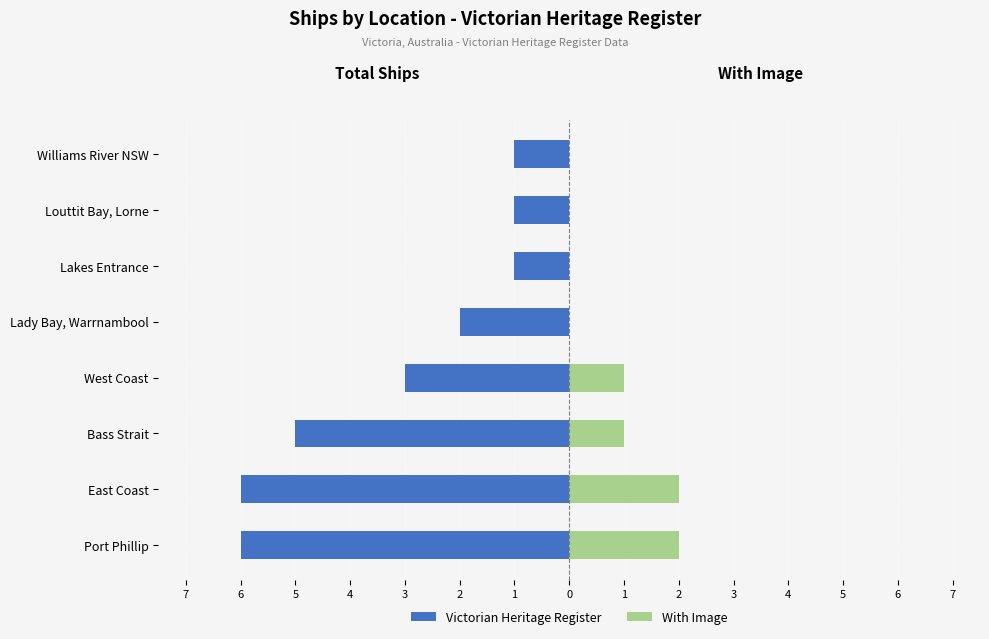

Is the value of With Image at Lakes Entrance greater than the value of Victorian Heritage Register at Williams River NSW?

Yes